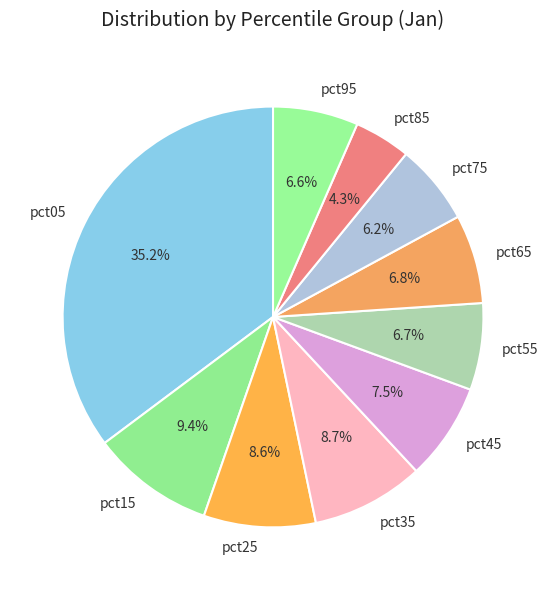

Does pct45 account for over 50% of the chart?

No